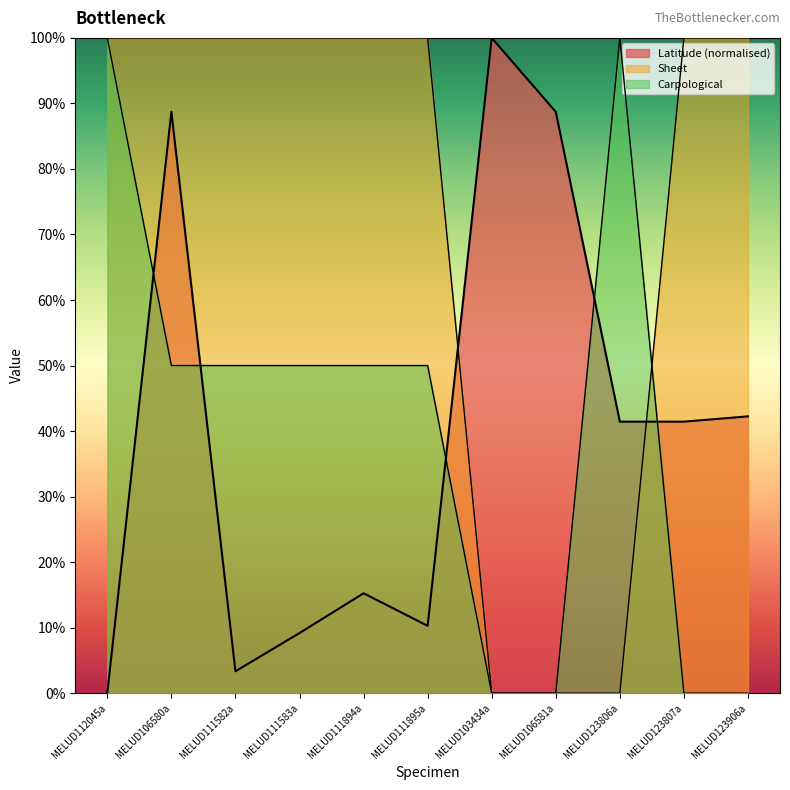

True or false: Carpological has a value of 0.7 at MELUD111895a.

False